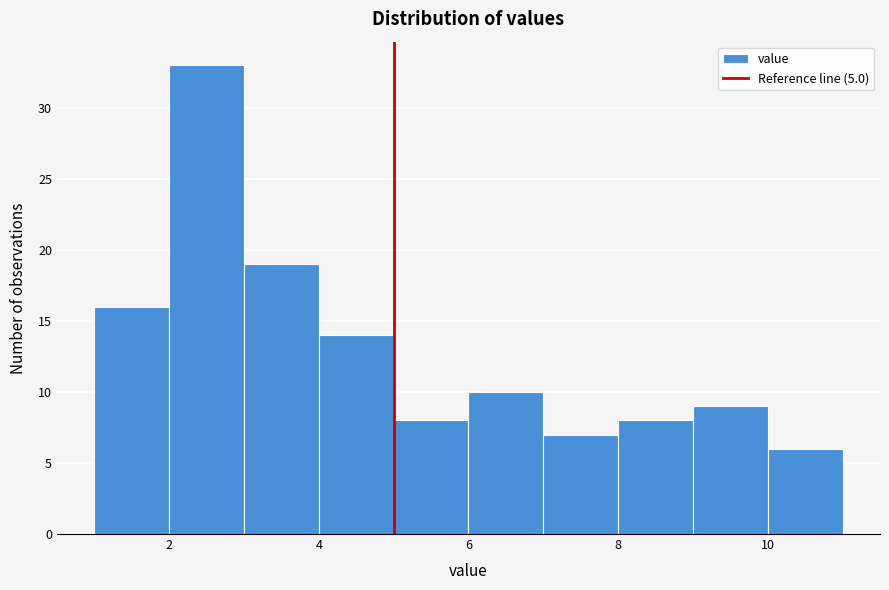

What is the height of the bar covering 6 to 7 on the x-axis? The values are not printed on the chart, so give them approximately, as read against the axis.

10